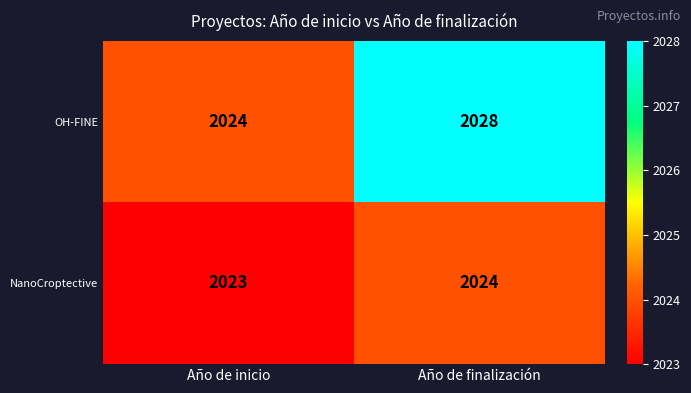

Which series changed the most between Año de inicio and Año de finalización?

OH-FINE